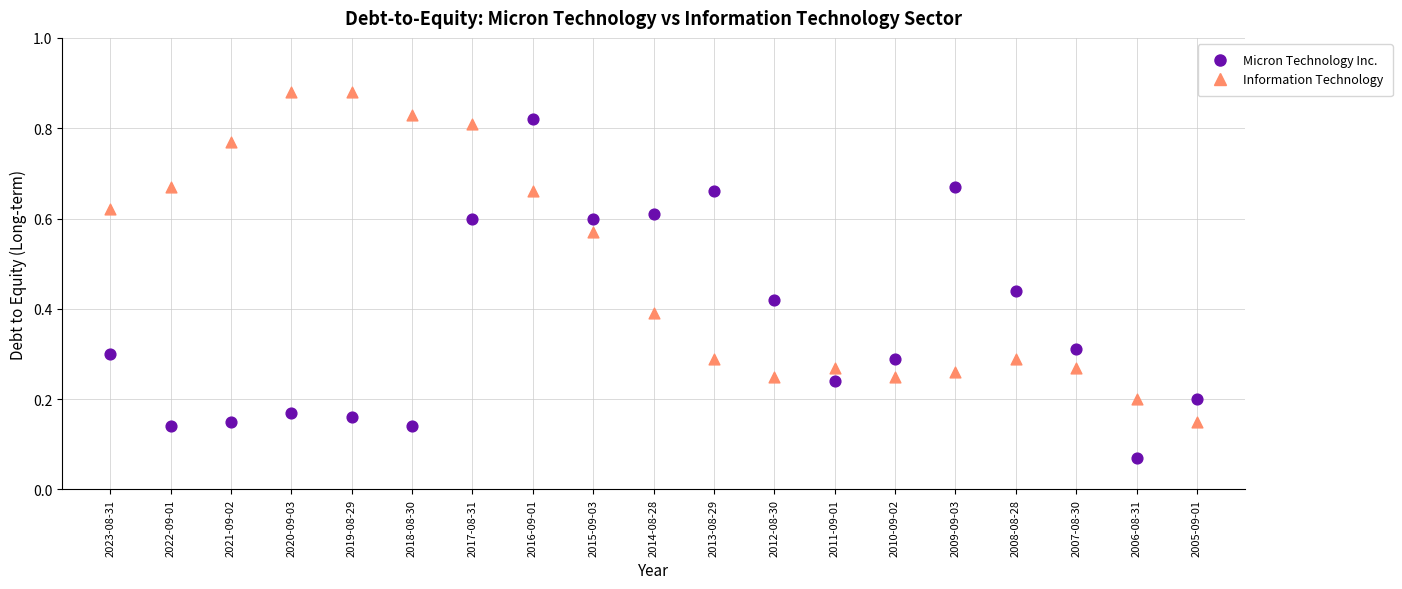

Which series reaches the minimum Y coordinate?

Micron Technology Inc.